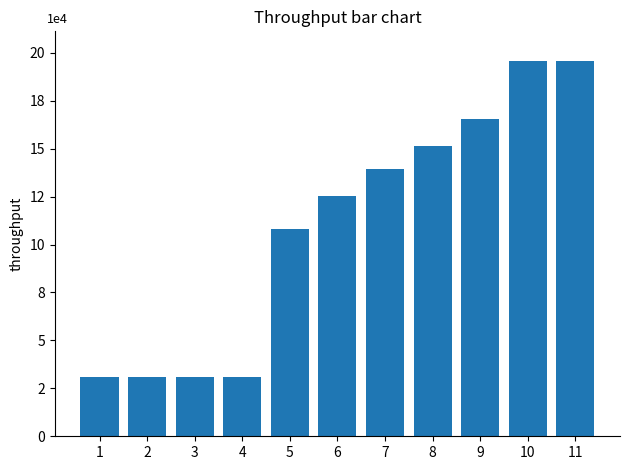

The value at 10 is 195520. True or false?

True